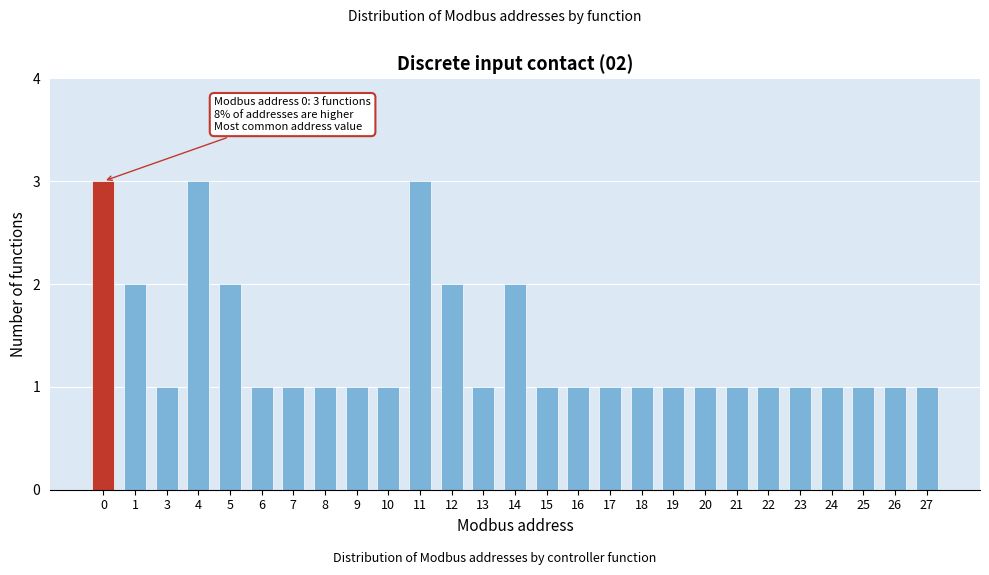

Reading left to right, transcribe all the data shown in this chart.

3	2	1	3	2	1	1	1	1	1	3	2	1	2	1	1	1	1	1	1	1	1	1	1	1	1	1